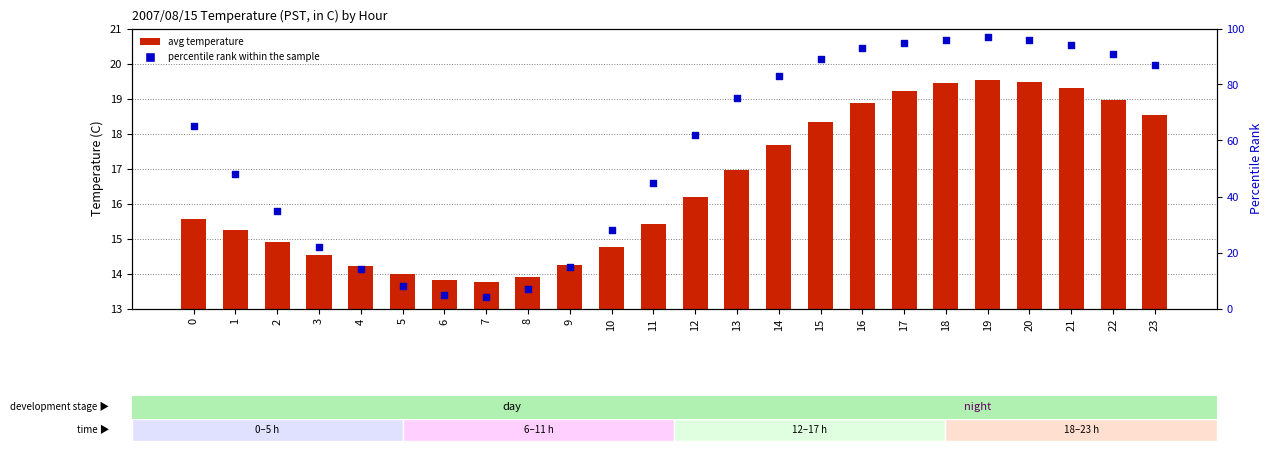

Is the value of avg temperature at 19 greater than the value of percentile rank within the sample at 22?

No